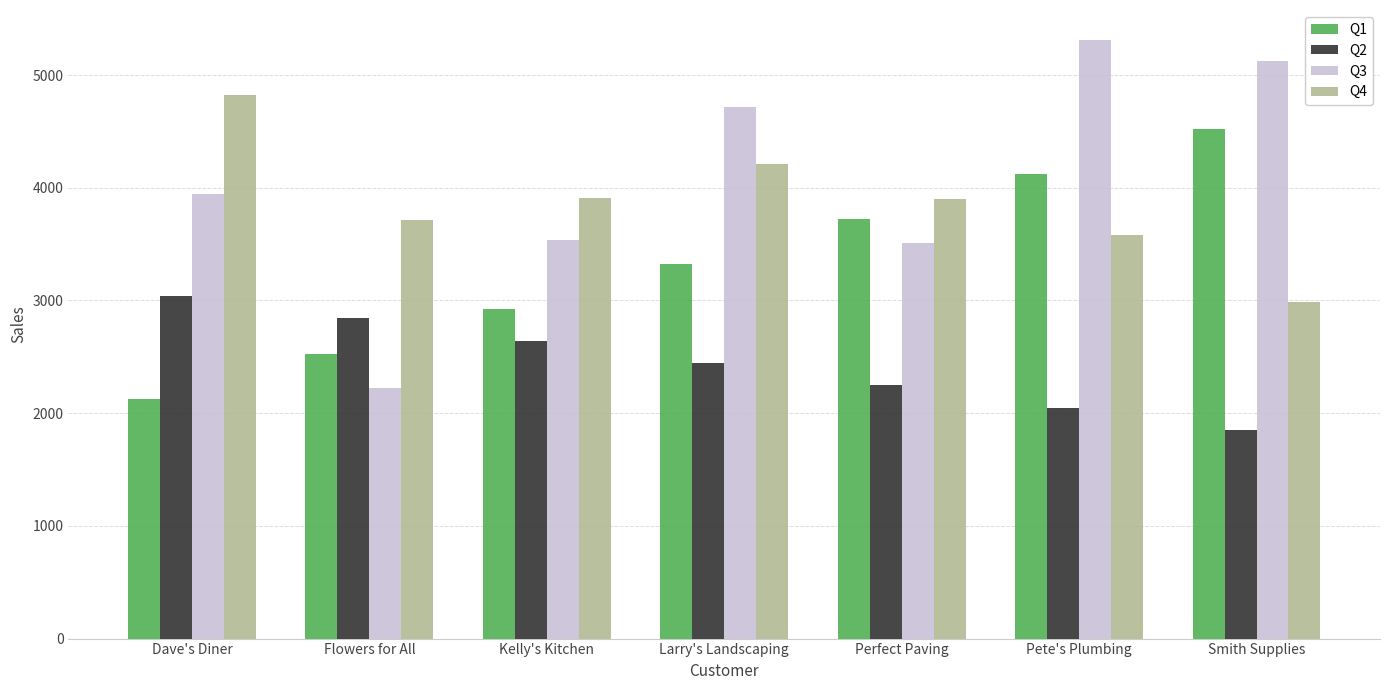

Where does the Q2 series first go above 2445?

Dave's Diner